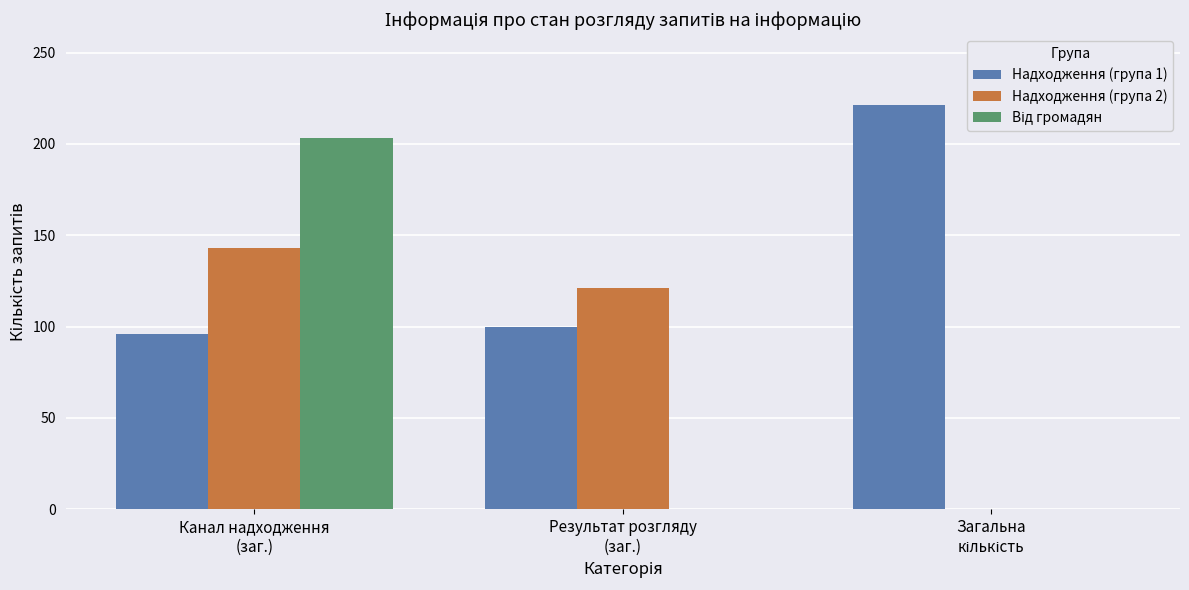

Which series has the largest total across all categories?

Надходження (група 1)